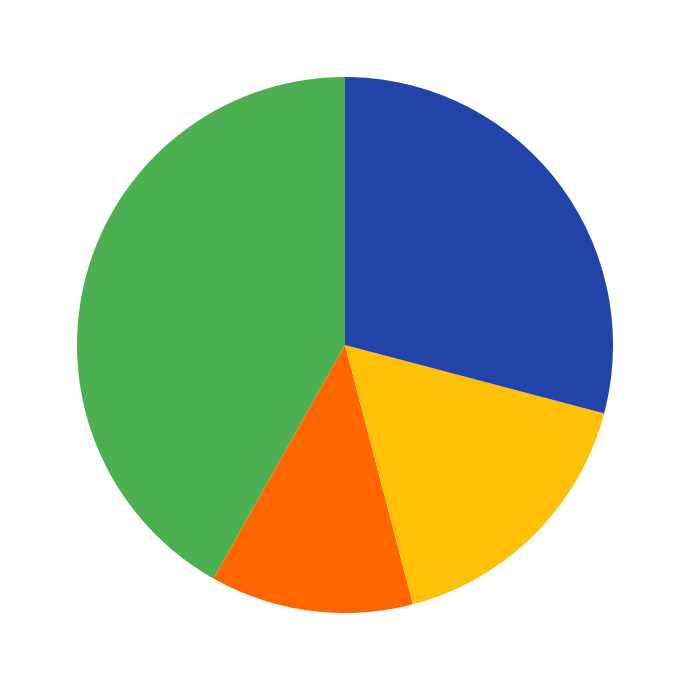

How many slices are in this pie chart?

4